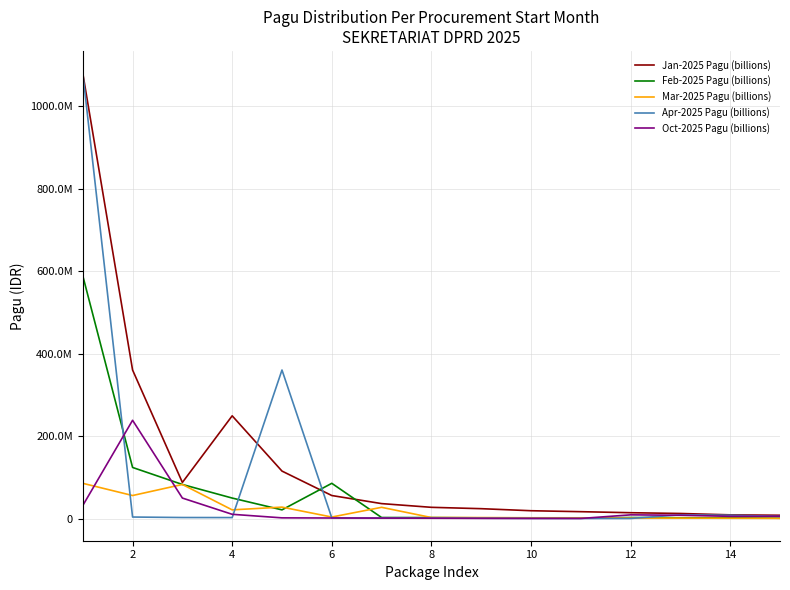

What are all the series names shown in the legend?

Jan-2025 Pagu (billions), Feb-2025 Pagu (billions), Mar-2025 Pagu (billions), Apr-2025 Pagu (billions), Oct-2025 Pagu (billions)